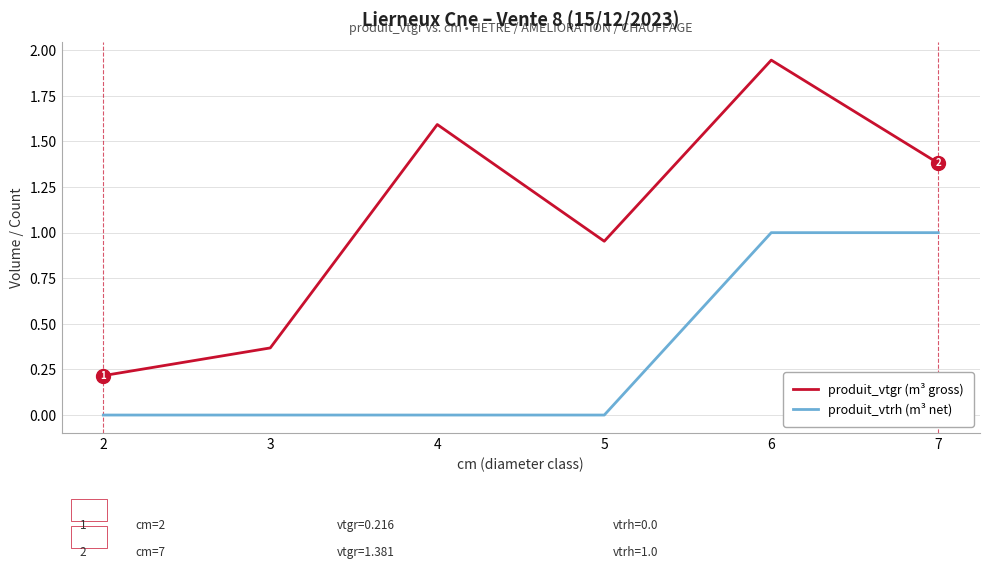

Which series has the widest spread of values?

produit_vtgr (m³ gross)